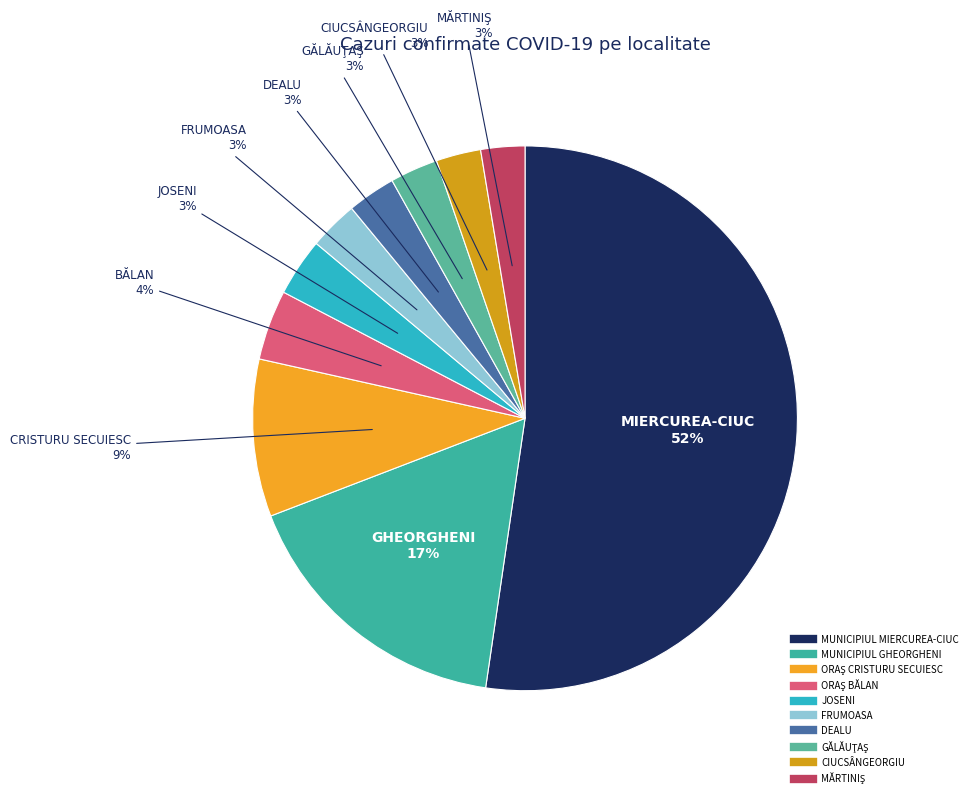

Is it true that GĂLĂUŢAŞ is 3% of the pie?

True